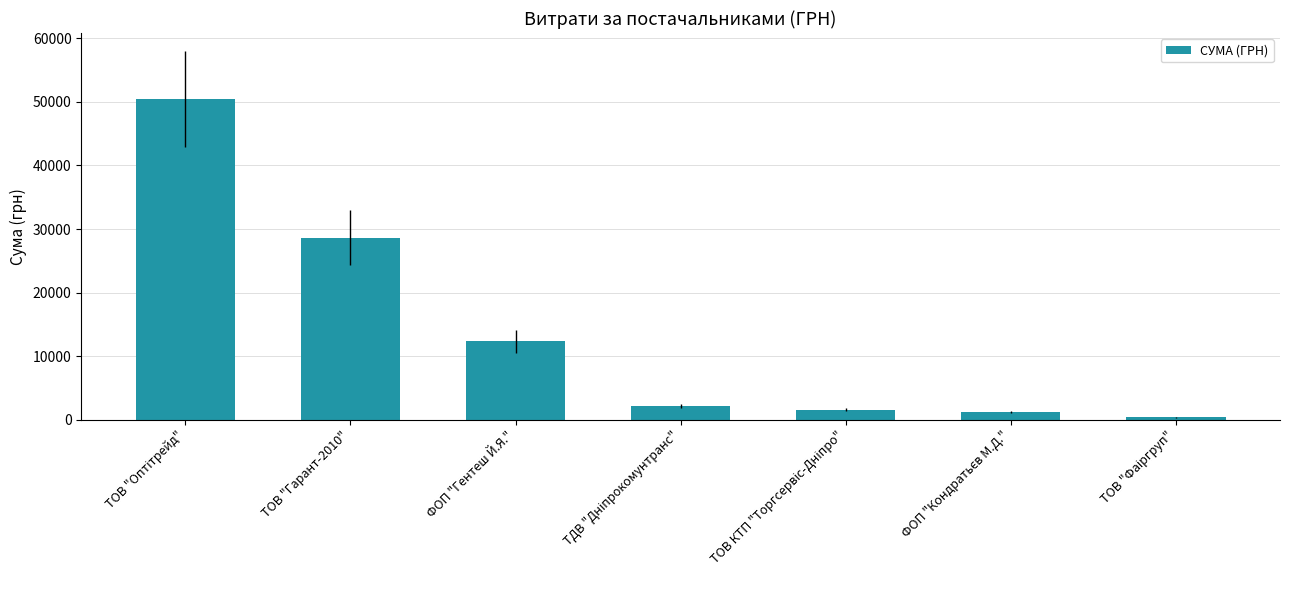

Are the bars grouped side by side (vs. stacked)?

No